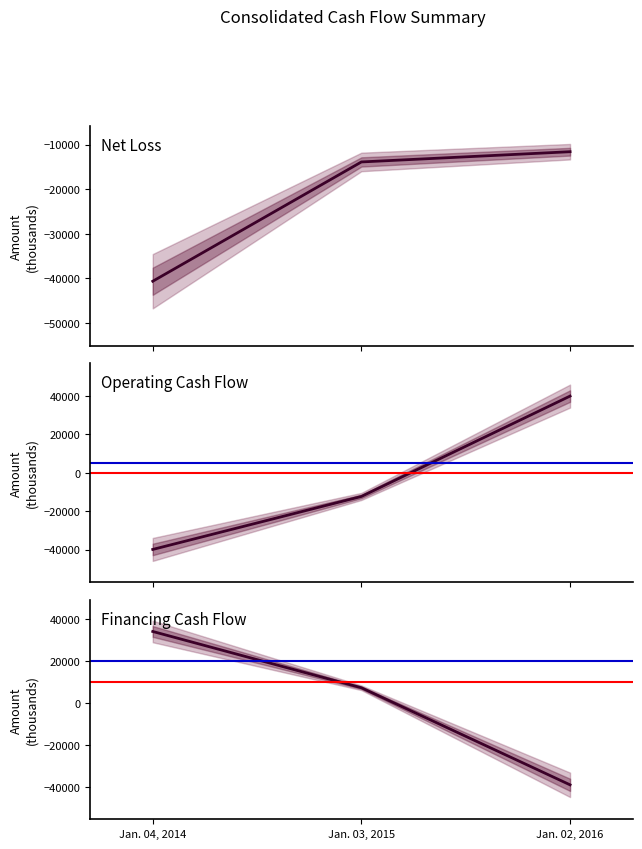

At which label does Net cash provided by (used in) operating activities first exceed -12301?

Jan. 02, 2016